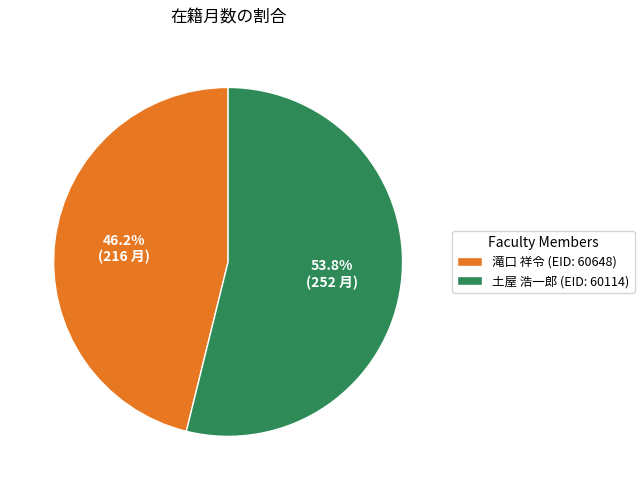

Do 滝口 祥令 (EID: 60648) and 土屋 浩一郎 (EID: 60114) together represent more than half of the pie?

Yes